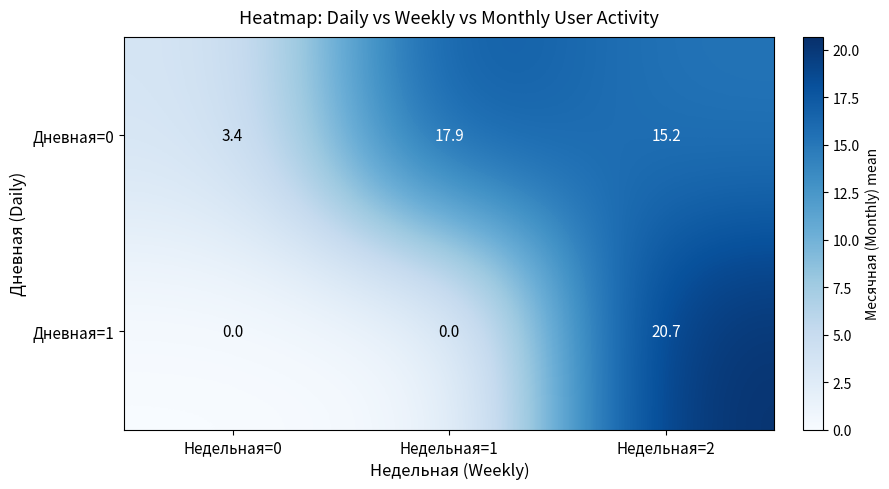

Rank the series by their maximum value, from lowest to highest.

Дневная=0, Дневная=1